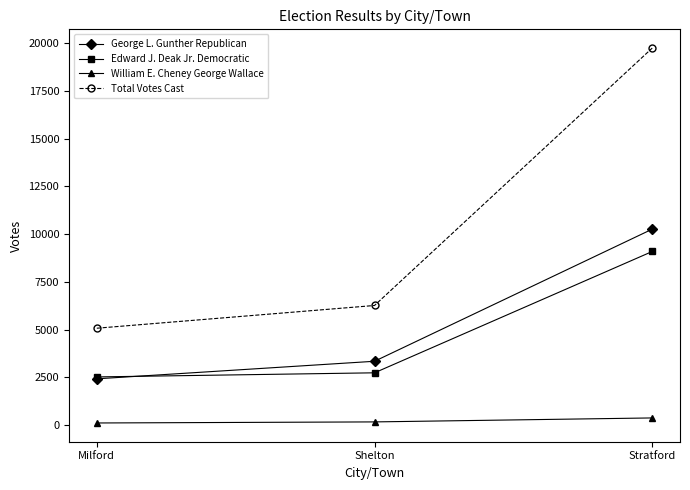

What is the difference between the Total Votes Cast values at Shelton and Milford?

1190